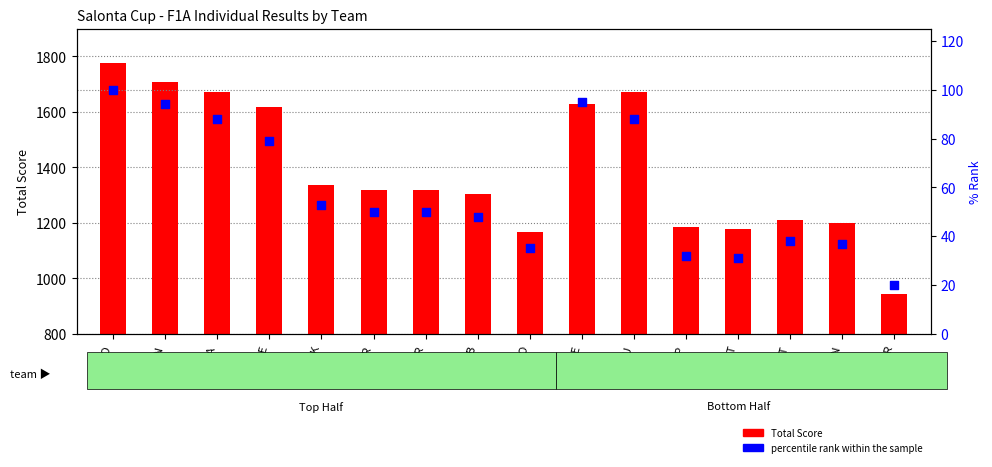

At which category is the sum across all series the highest?

SLO